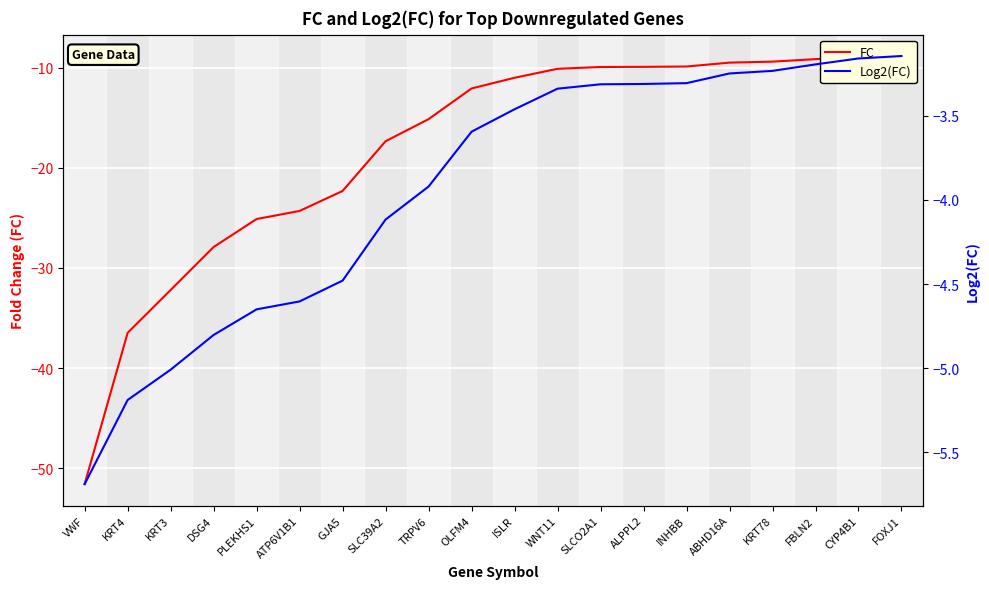

What are all the series names shown in the legend?

FC, Log2(FC)